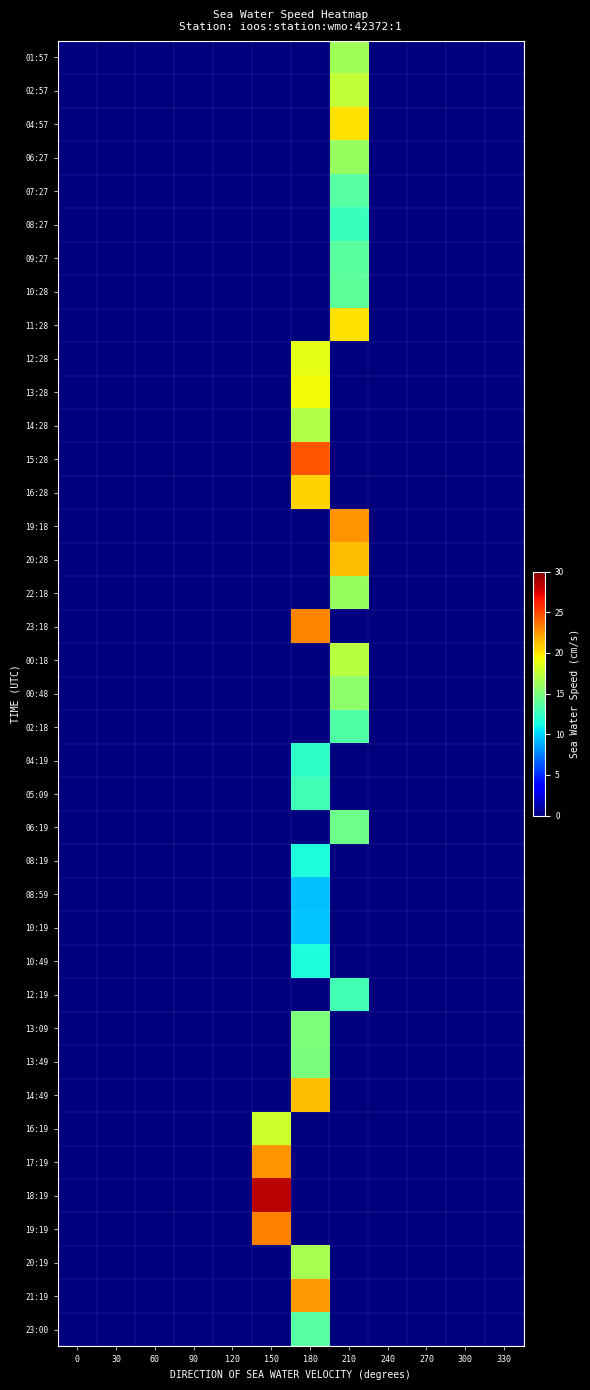

Reading right to left, what are all the values shown in this chart?

01:57: 330=0.0	300=0.0	270=0.0	240=0.0	210=16.4	180=0.0	150=0.0	120=0.0	90=0.0	60=0.0	30=0.0	0=0.0
02:57: 330=0.0	300=0.0	270=0.0	240=0.0	210=17.5	180=0.0	150=0.0	120=0.0	90=0.0	60=0.0	30=0.0	0=0.0
04:57: 330=0.0	300=0.0	270=0.0	240=0.0	210=20.1	180=0.0	150=0.0	120=0.0	90=0.0	60=0.0	30=0.0	0=0.0
06:27: 330=0.0	300=0.0	270=0.0	240=0.0	210=16.0	180=0.0	150=0.0	120=0.0	90=0.0	60=0.0	30=0.0	0=0.0
07:27: 330=0.0	300=0.0	270=0.0	240=0.0	210=13.6	180=0.0	150=0.0	120=0.0	90=0.0	60=0.0	30=0.0	0=0.0
08:27: 330=0.0	300=0.0	270=0.0	240=0.0	210=12.6	180=0.0	150=0.0	120=0.0	90=0.0	60=0.0	30=0.0	0=0.0
09:27: 330=0.0	300=0.0	270=0.0	240=0.0	210=13.8	180=0.0	150=0.0	120=0.0	90=0.0	60=0.0	30=0.0	0=0.0
10:28: 330=0.0	300=0.0	270=0.0	240=0.0	210=13.9	180=0.0	150=0.0	120=0.0	90=0.0	60=0.0	30=0.0	0=0.0
11:28: 330=0.0	300=0.0	270=0.0	240=0.0	210=20.1	180=0.0	150=0.0	120=0.0	90=0.0	60=0.0	30=0.0	0=0.0
12:28: 330=0.0	300=0.0	270=0.0	240=0.0	210=0.0	180=18.8	150=0.0	120=0.0	90=0.0	60=0.0	30=0.0	0=0.0
13:28: 330=0.0	300=0.0	270=0.0	240=0.0	210=0.0	180=19.3	150=0.0	120=0.0	90=0.0	60=0.0	30=0.0	0=0.0
14:28: 330=0.0	300=0.0	270=0.0	240=0.0	210=0.0	180=16.9	150=0.0	120=0.0	90=0.0	60=0.0	30=0.0	0=0.0
15:28: 330=0.0	300=0.0	270=0.0	240=0.0	210=0.0	180=24.5	150=0.0	120=0.0	90=0.0	60=0.0	30=0.0	0=0.0
16:28: 330=0.0	300=0.0	270=0.0	240=0.0	210=0.0	180=20.6	150=0.0	120=0.0	90=0.0	60=0.0	30=0.0	0=0.0
19:18: 330=0.0	300=0.0	270=0.0	240=0.0	210=22.5	180=0.0	150=0.0	120=0.0	90=0.0	60=0.0	30=0.0	0=0.0
20:28: 330=0.0	300=0.0	270=0.0	240=0.0	210=21.3	180=0.0	150=0.0	120=0.0	90=0.0	60=0.0	30=0.0	0=0.0
22:18: 330=0.0	300=0.0	270=0.0	240=0.0	210=16.0	180=0.0	150=0.0	120=0.0	90=0.0	60=0.0	30=0.0	0=0.0
23:18: 330=0.0	300=0.0	270=0.0	240=0.0	210=0.0	180=23.0	150=0.0	120=0.0	90=0.0	60=0.0	30=0.0	0=0.0
00:18: 330=0.0	300=0.0	270=0.0	240=0.0	210=17.2	180=0.0	150=0.0	120=0.0	90=0.0	60=0.0	30=0.0	0=0.0
00:48: 330=0.0	300=0.0	270=0.0	240=0.0	210=15.6	180=0.0	150=0.0	120=0.0	90=0.0	60=0.0	30=0.0	0=0.0
02:18: 330=0.0	300=0.0	270=0.0	240=0.0	210=13.4	180=0.0	150=0.0	120=0.0	90=0.0	60=0.0	30=0.0	0=0.0
04:19: 330=0.0	300=0.0	270=0.0	240=0.0	210=0.0	180=12.3	150=0.0	120=0.0	90=0.0	60=0.0	30=0.0	0=0.0
05:09: 330=0.0	300=0.0	270=0.0	240=0.0	210=0.0	180=12.8	150=0.0	120=0.0	90=0.0	60=0.0	30=0.0	0=0.0
06:19: 330=0.0	300=0.0	270=0.0	240=0.0	210=14.5	180=0.0	150=0.0	120=0.0	90=0.0	60=0.0	30=0.0	0=0.0
08:19: 330=0.0	300=0.0	270=0.0	240=0.0	210=0.0	180=11.6	150=0.0	120=0.0	90=0.0	60=0.0	30=0.0	0=0.0
08:59: 330=0.0	300=0.0	270=0.0	240=0.0	210=0.0	180=9.4	150=0.0	120=0.0	90=0.0	60=0.0	30=0.0	0=0.0
10:19: 330=0.0	300=0.0	270=0.0	240=0.0	210=0.0	180=9.5	150=0.0	120=0.0	90=0.0	60=0.0	30=0.0	0=0.0
10:49: 330=0.0	300=0.0	270=0.0	240=0.0	210=0.0	180=11.5	150=0.0	120=0.0	90=0.0	60=0.0	30=0.0	0=0.0
12:19: 330=0.0	300=0.0	270=0.0	240=0.0	210=12.9	180=0.0	150=0.0	120=0.0	90=0.0	60=0.0	30=0.0	0=0.0
13:09: 330=0.0	300=0.0	270=0.0	240=0.0	210=0.0	180=15.0	150=0.0	120=0.0	90=0.0	60=0.0	30=0.0	0=0.0
13:49: 330=0.0	300=0.0	270=0.0	240=0.0	210=0.0	180=14.9	150=0.0	120=0.0	90=0.0	60=0.0	30=0.0	0=0.0
14:49: 330=0.0	300=0.0	270=0.0	240=0.0	210=0.0	180=21.3	150=0.0	120=0.0	90=0.0	60=0.0	30=0.0	0=0.0
16:19: 330=0.0	300=0.0	270=0.0	240=0.0	210=0.0	180=0.0	150=17.9	120=0.0	90=0.0	60=0.0	30=0.0	0=0.0
17:19: 330=0.0	300=0.0	270=0.0	240=0.0	210=0.0	180=0.0	150=22.6	120=0.0	90=0.0	60=0.0	30=0.0	0=0.0
18:19: 330=0.0	300=0.0	270=0.0	240=0.0	210=0.0	180=0.0	150=28.4	120=0.0	90=0.0	60=0.0	30=0.0	0=0.0
19:19: 330=0.0	300=0.0	270=0.0	240=0.0	210=0.0	180=0.0	150=23.1	120=0.0	90=0.0	60=0.0	30=0.0	0=0.0
20:19: 330=0.0	300=0.0	270=0.0	240=0.0	210=0.0	180=16.6	150=0.0	120=0.0	90=0.0	60=0.0	30=0.0	0=0.0
21:19: 330=0.0	300=0.0	270=0.0	240=0.0	210=0.0	180=22.4	150=0.0	120=0.0	90=0.0	60=0.0	30=0.0	0=0.0
23:00: 330=0.0	300=0.0	270=0.0	240=0.0	210=0.0	180=13.7	150=0.0	120=0.0	90=0.0	60=0.0	30=0.0	0=0.0